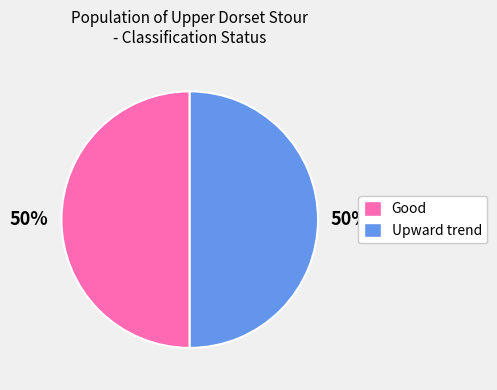

Count the number of slices in the pie.

2